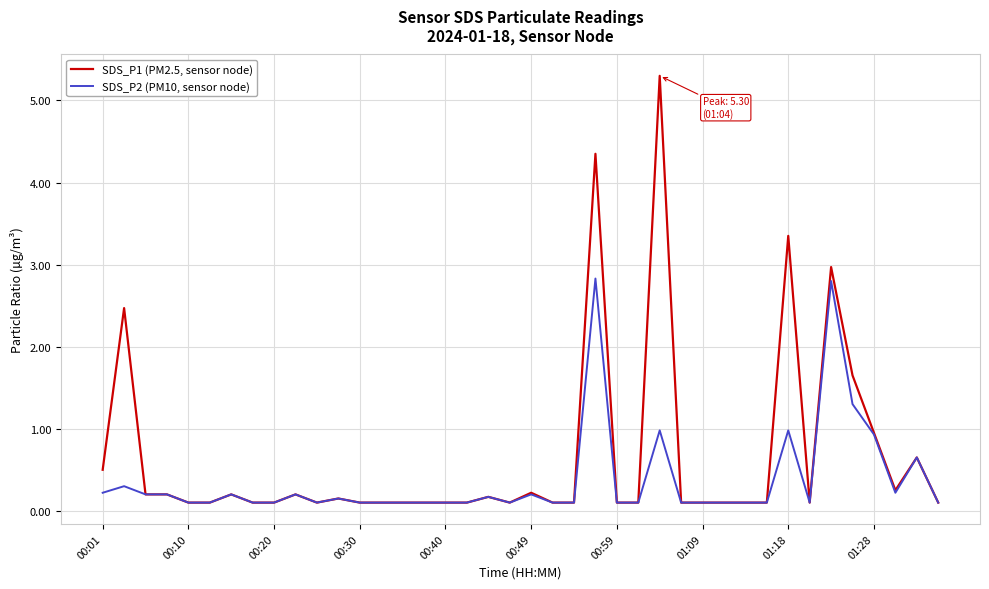

Which series has the largest total across all categories?

SDS_P1 (PM2.5, sensor node)